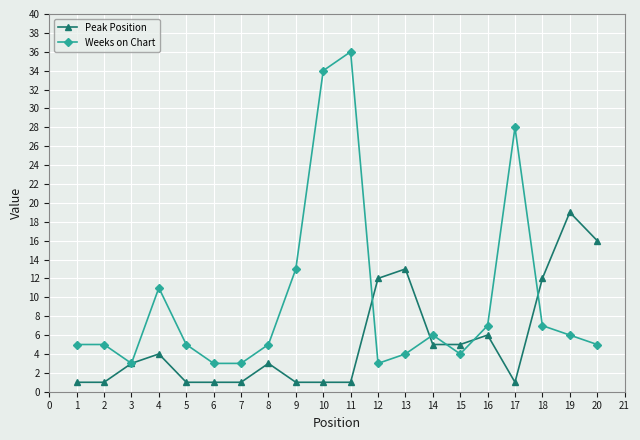

Read the Peak Position value at 3, to the nearest 5.

5